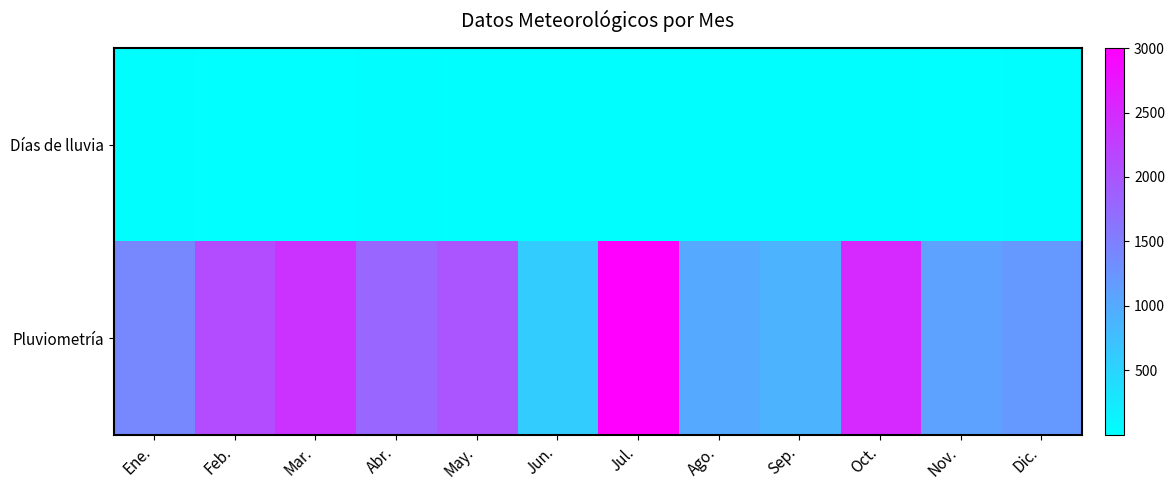

Which series changed the most between Jun. and Dic.?

Pluviometría